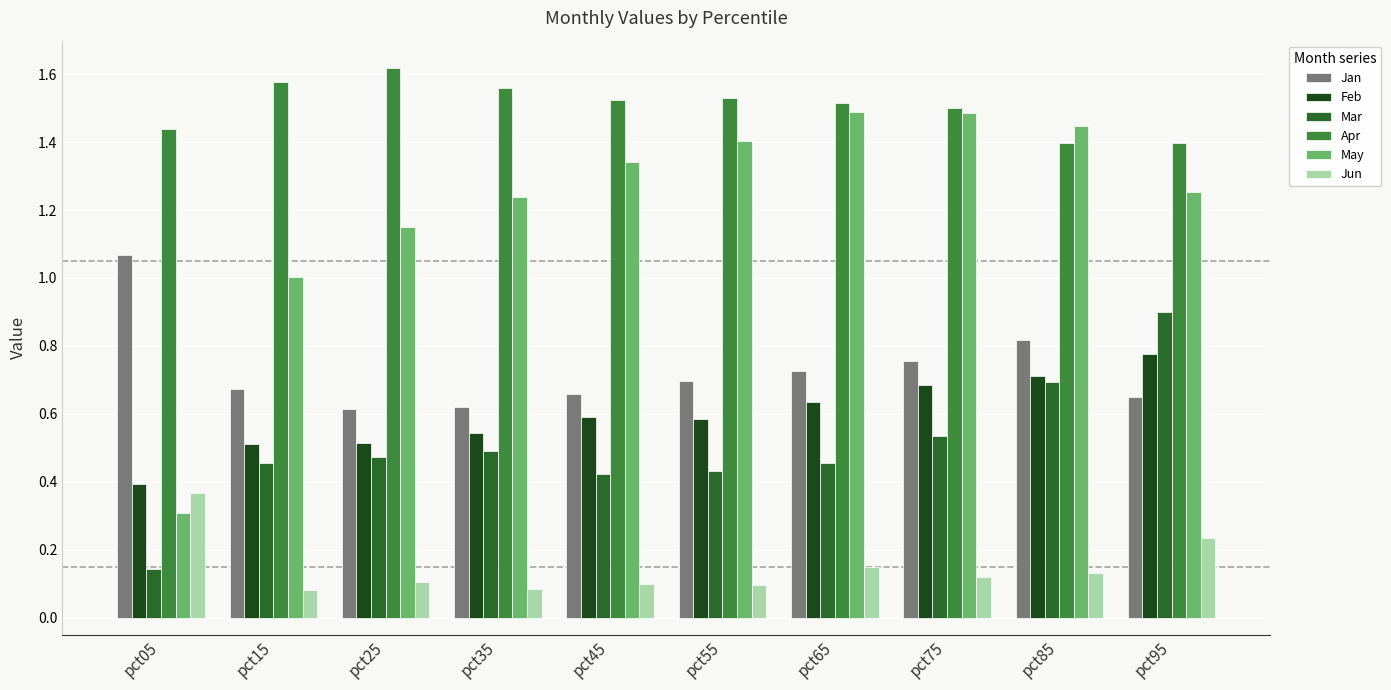

Is it true that Mar equals 0.4 at pct55?

True